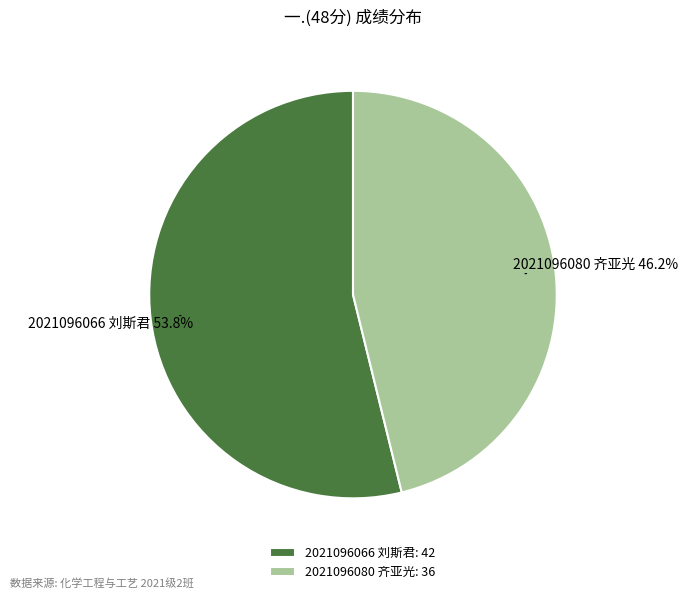

Rank the categories by value from lowest to highest.

2021096080 齐亚光, 2021096066 刘斯君